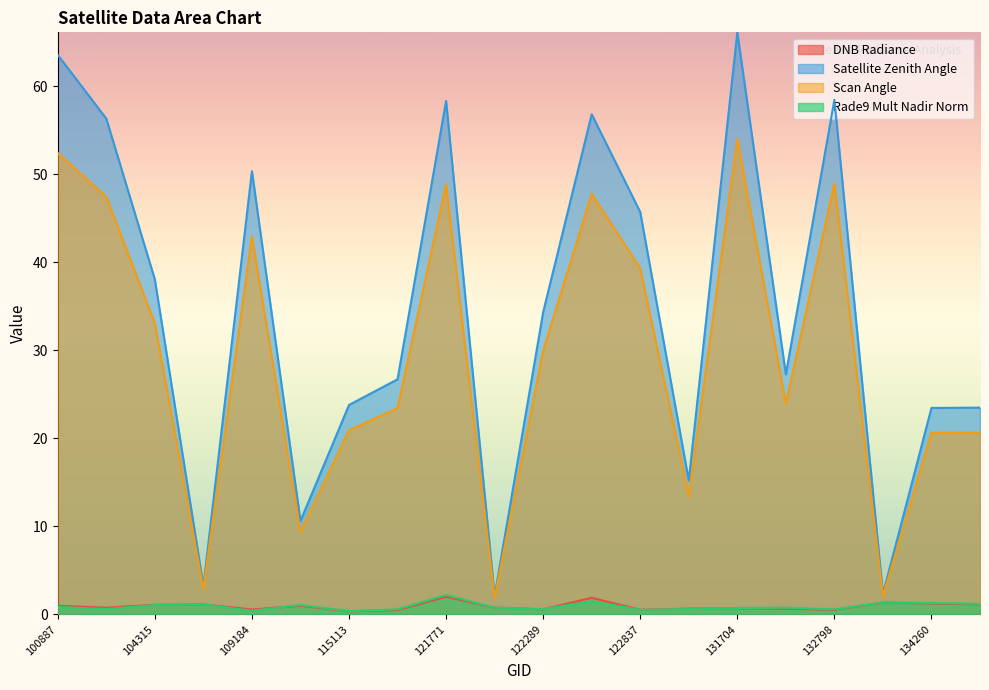

List the series in order of their peak value, lowest first.

dnbrad, rade9_mult_nadir_norm, scan_angle, satz